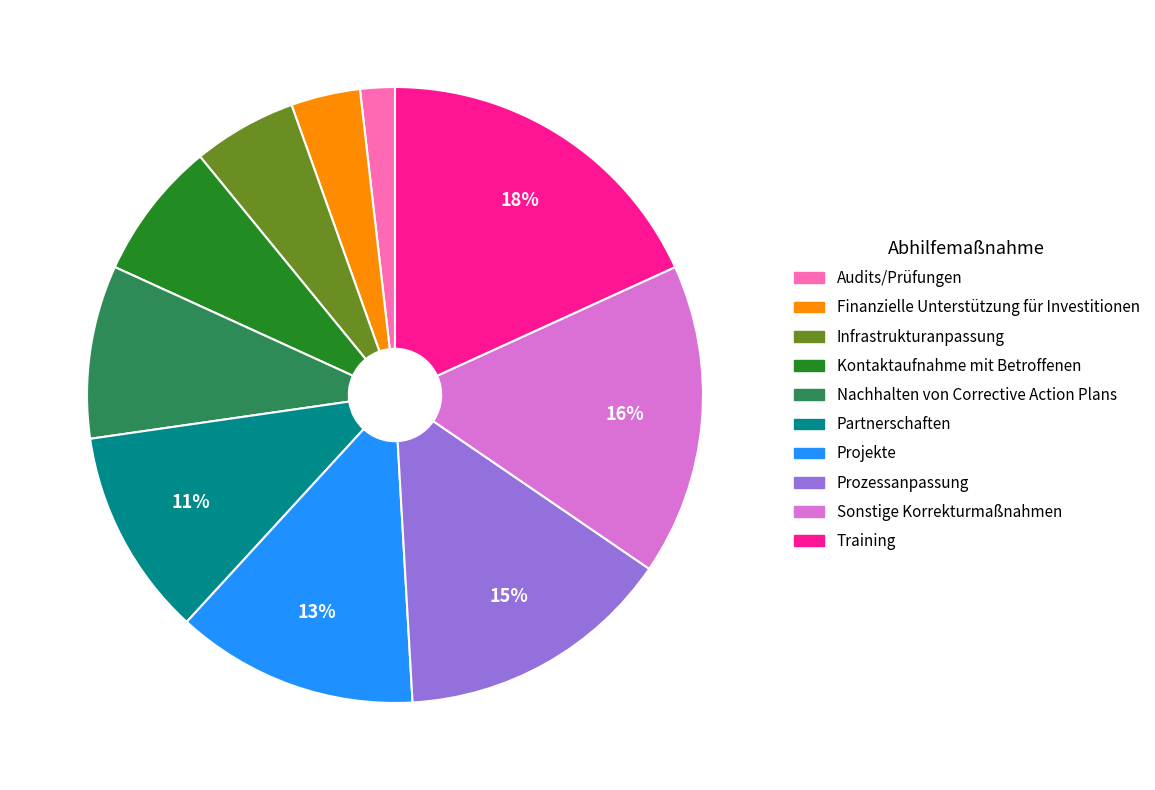

Which category has the biggest portion of the pie?

Training